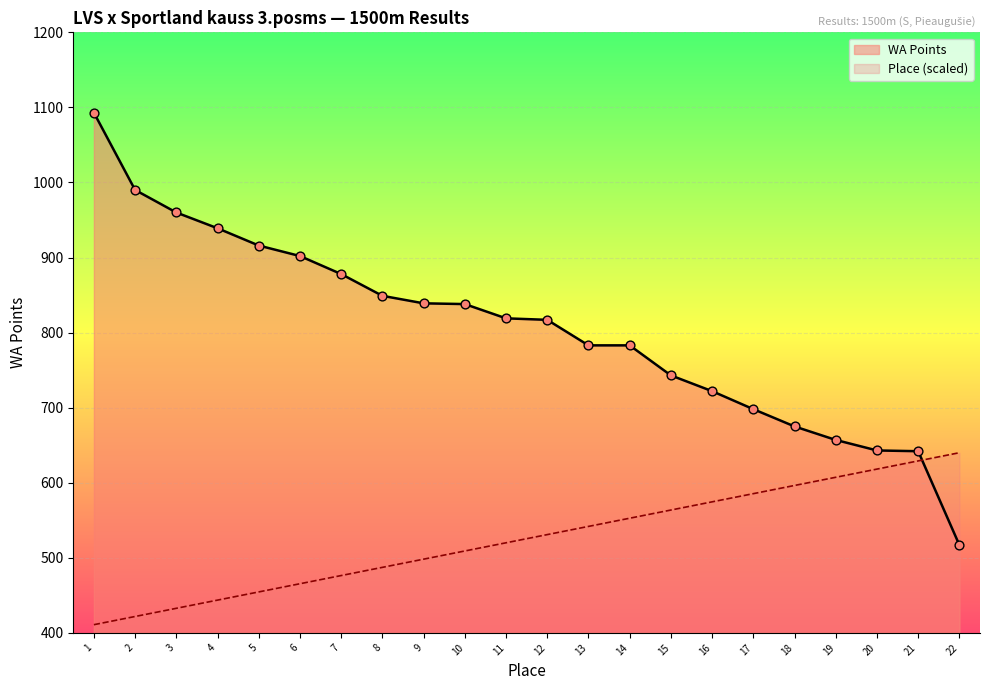

Which series has the largest total across all categories?

WA Points